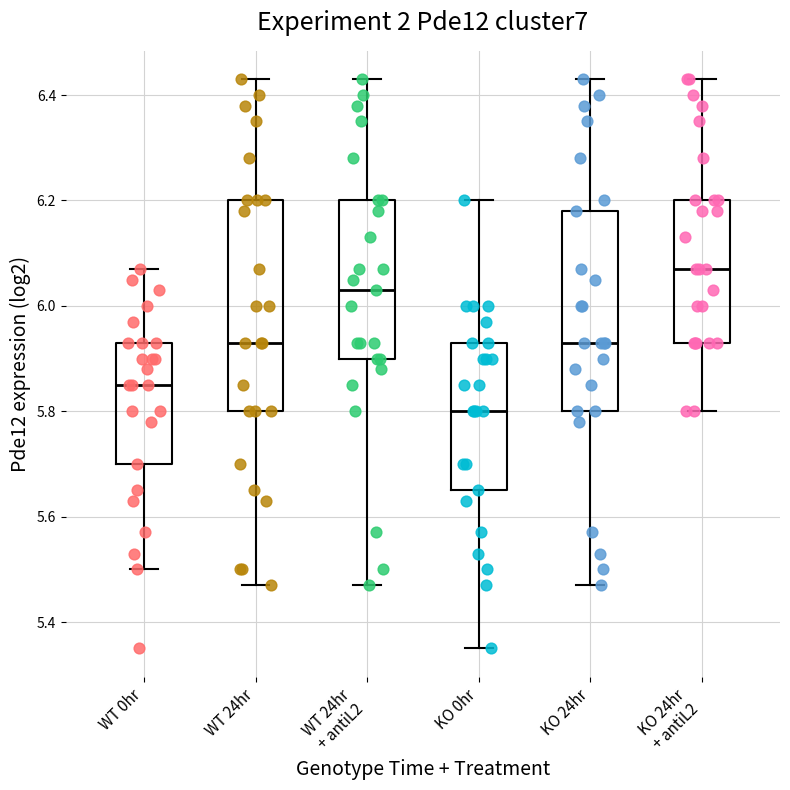

Which box's median line is the highest?

KO 24hr + antiL2